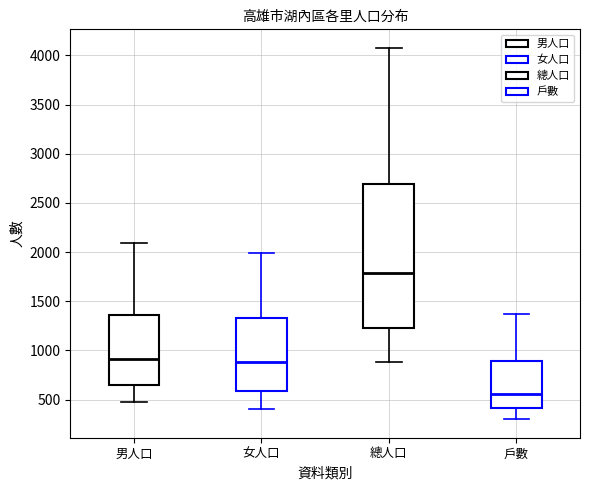

Reading left to right, read every box against the y-axis: the position of its median line, the range the box covers, and the ends of its whiskers. The values are not printed on the chart, so give them approximately, as read against the axis.

男人口: median 900, box 650 to 1350, whiskers 500 to 2100
女人口: median 900, box 600 to 1350, whiskers 400 to 2000
總人口: median 1800, box 1250 to 2700, whiskers 900 to 4100
戶數: median 550, box 400 to 900, whiskers 300 to 1350